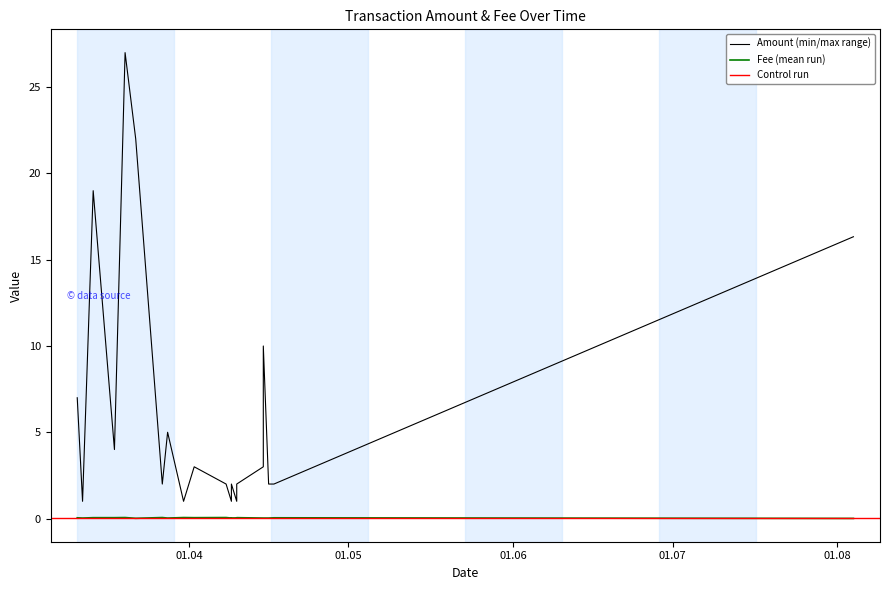

How many interior local valleys does the Fee series have?

5